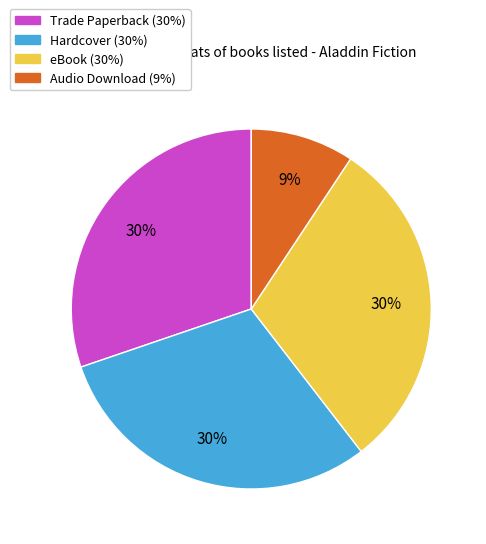

What is the ratio of the value at Hardcover to the value at eBook?

1.0